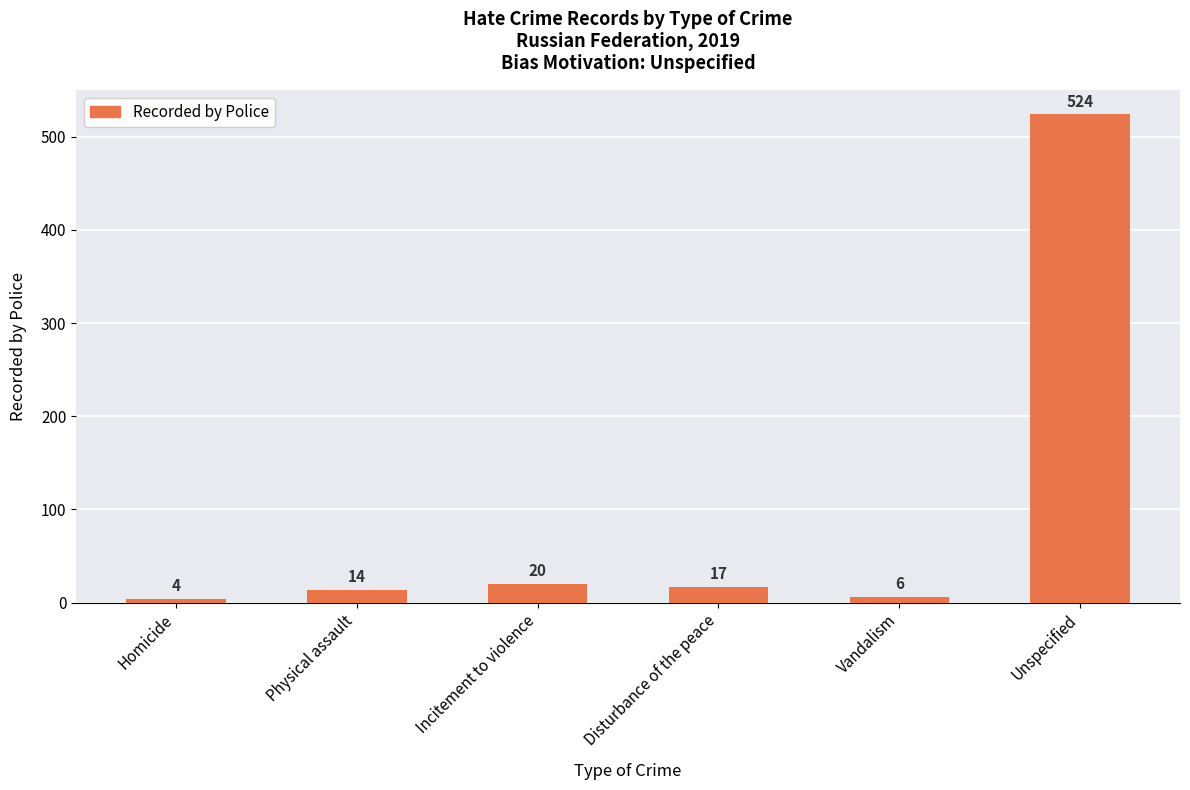

What is the greatest value displayed?

524